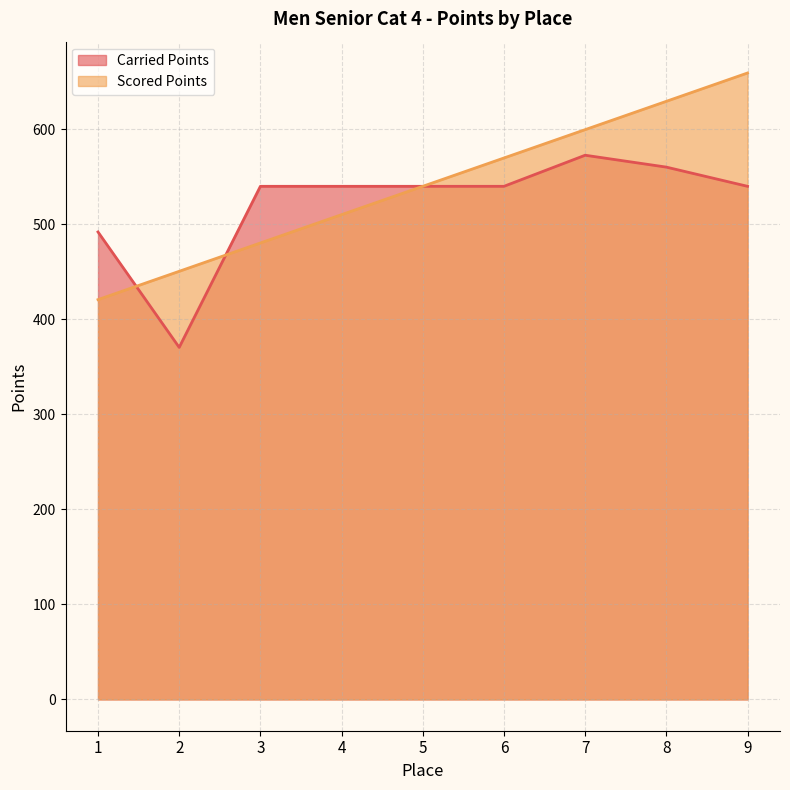

What is the value of the Scored Points point at the 1st from the left?

420.7